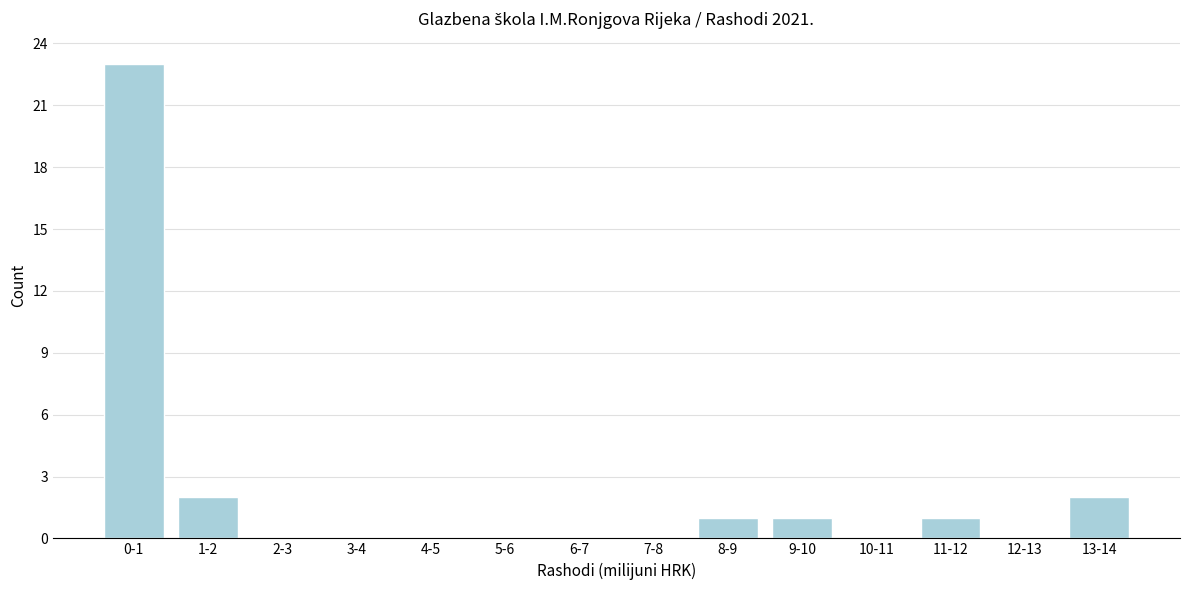

Is it true that the value at 5-6 is 12?

False